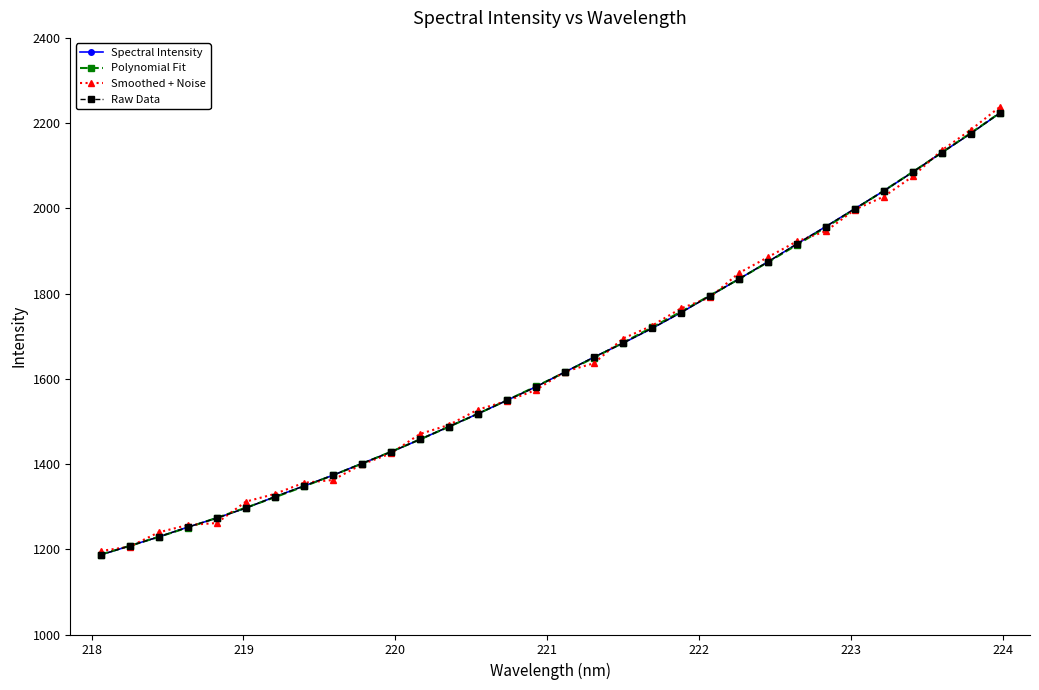

Which series has the largest total across all categories?

Smoothed + Noise